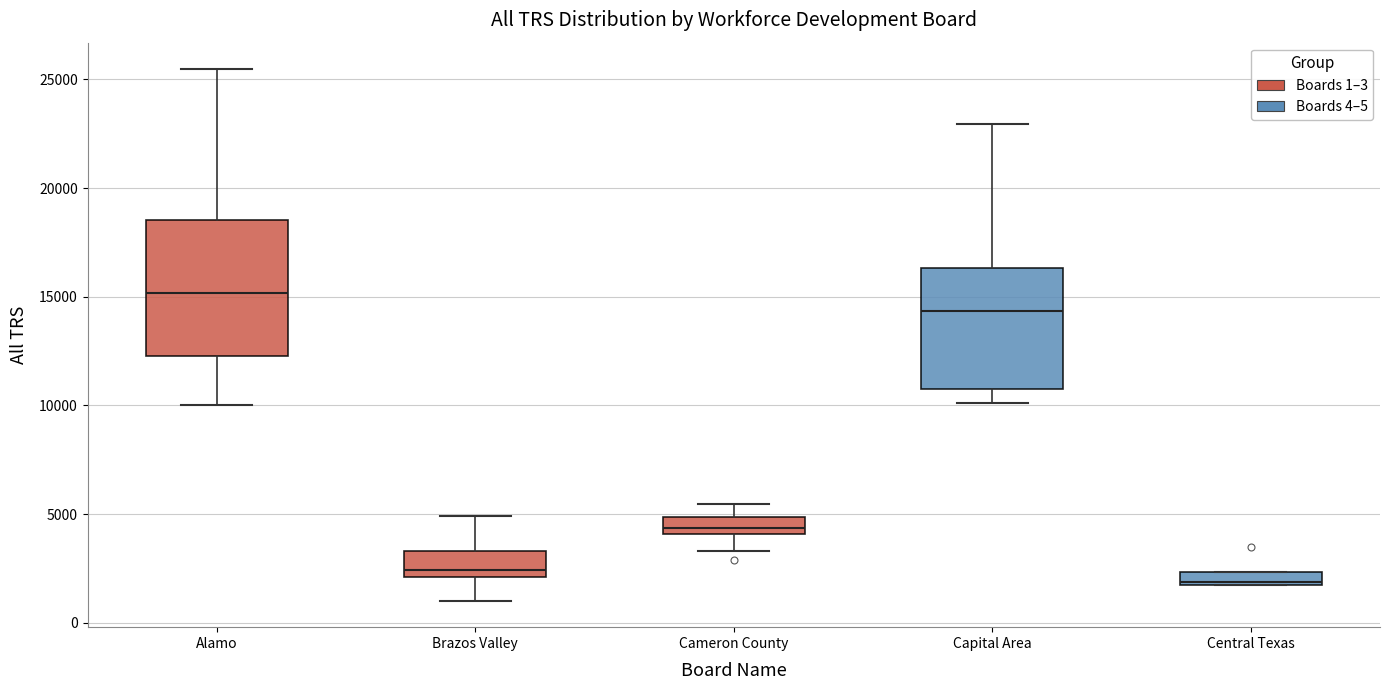

Comparing the boxes themselves (not the whiskers), which one is the tallest?

Alamo